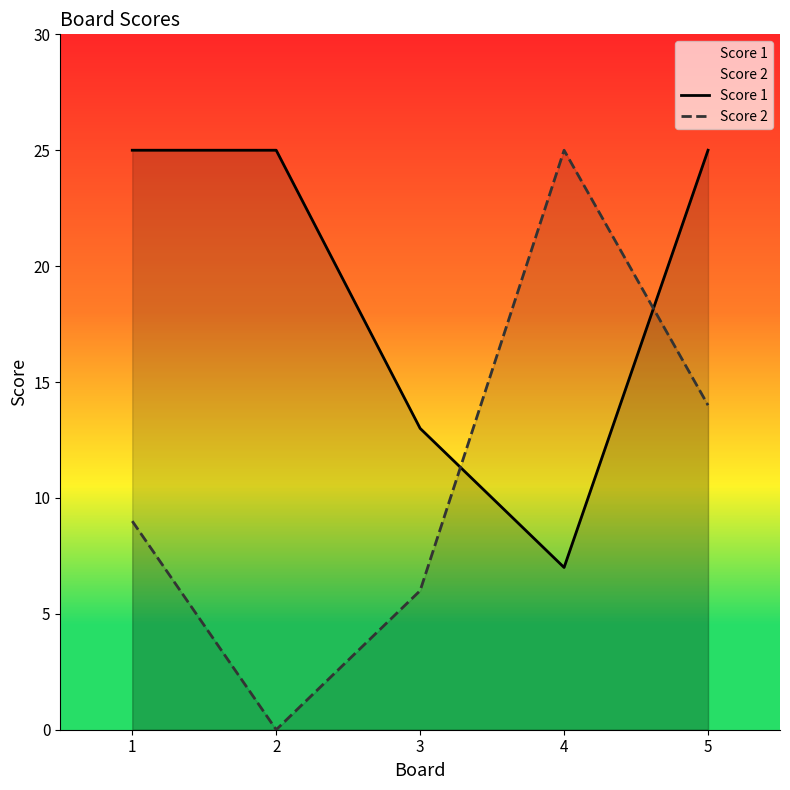

True or false: Score 2 has more than 0 points higher than both neighbors.

True